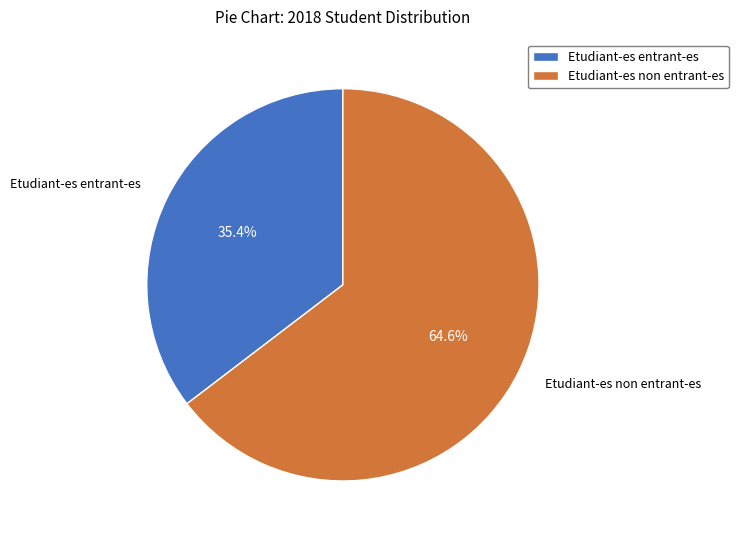

To the nearest percent, what portion does Etudiant-es entrant-es represent?

35%